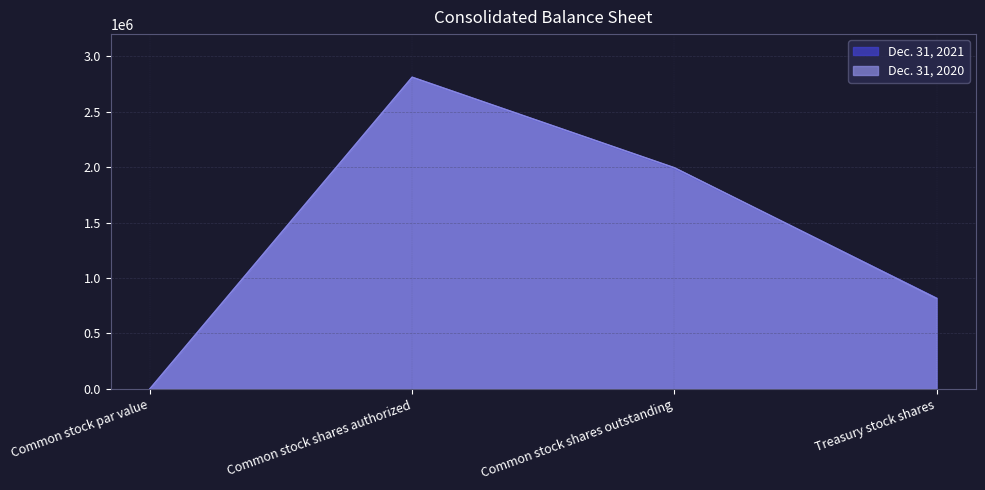

List the labels in order of Dec. 31, 2021 value, largest first.

Common stock shares authorized, Common stock shares outstanding, Treasury stock shares, Common stock par value